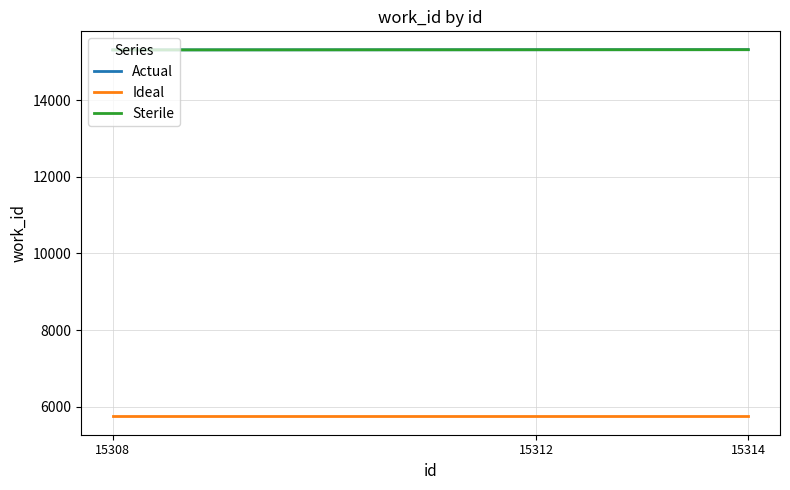

What is the minimum value for Ideal?

5748